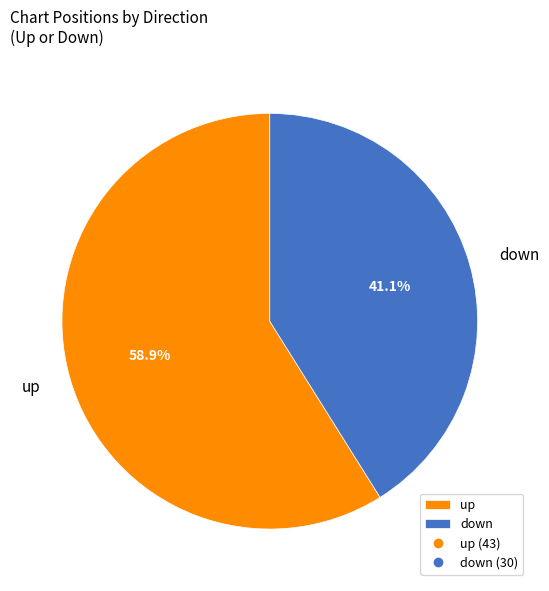

Is the sum of up and down greater than half?

Yes